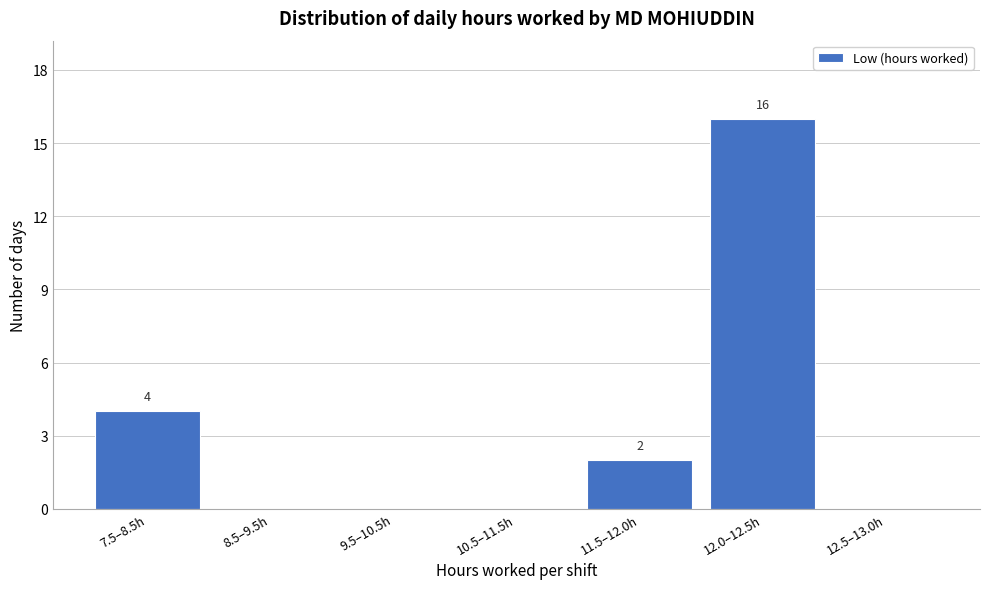

Reading right to left, list all the values displayed in this chart.

12.5–13.0h=0	12.0–12.5h=16	11.5–12.0h=2	10.5–11.5h=0	9.5–10.5h=0	8.5–9.5h=0	7.5–8.5h=4